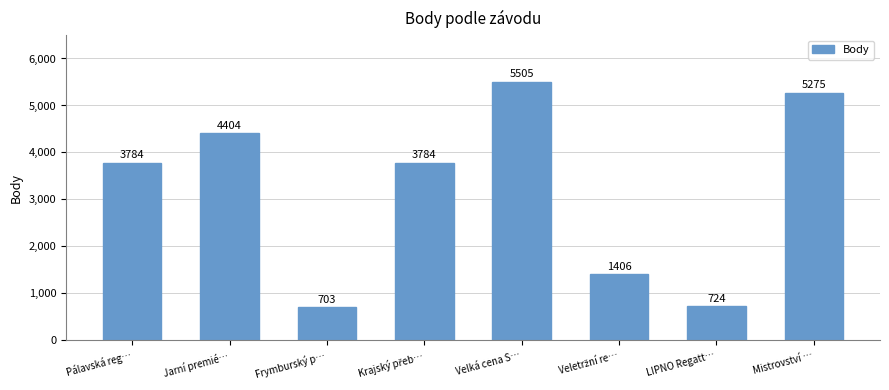

What value does the data have at Frymburský p…, to the nearest 10?

700